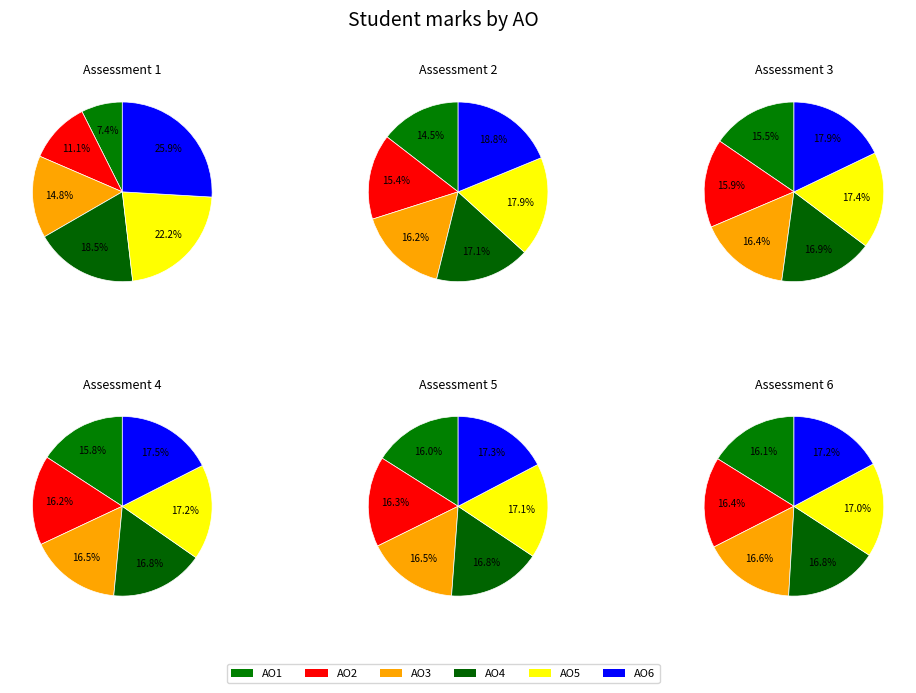

To the nearest percent, what portion does Assessment 4 represent?

19%